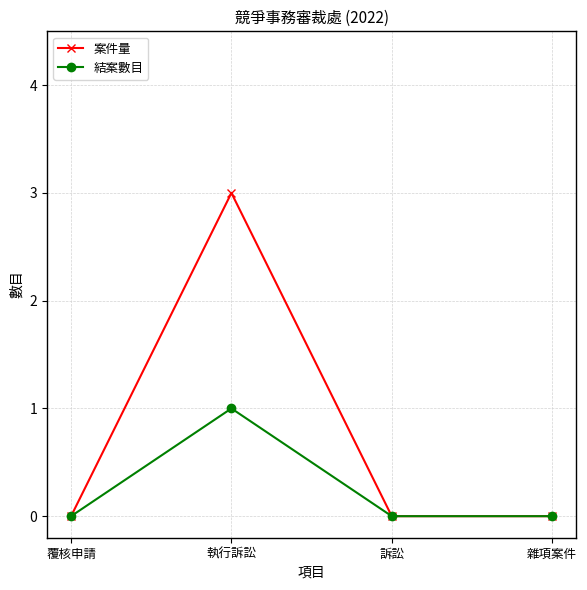

What is the sum of the 案件量 values at 訴訟 and 執行訴訟?

3